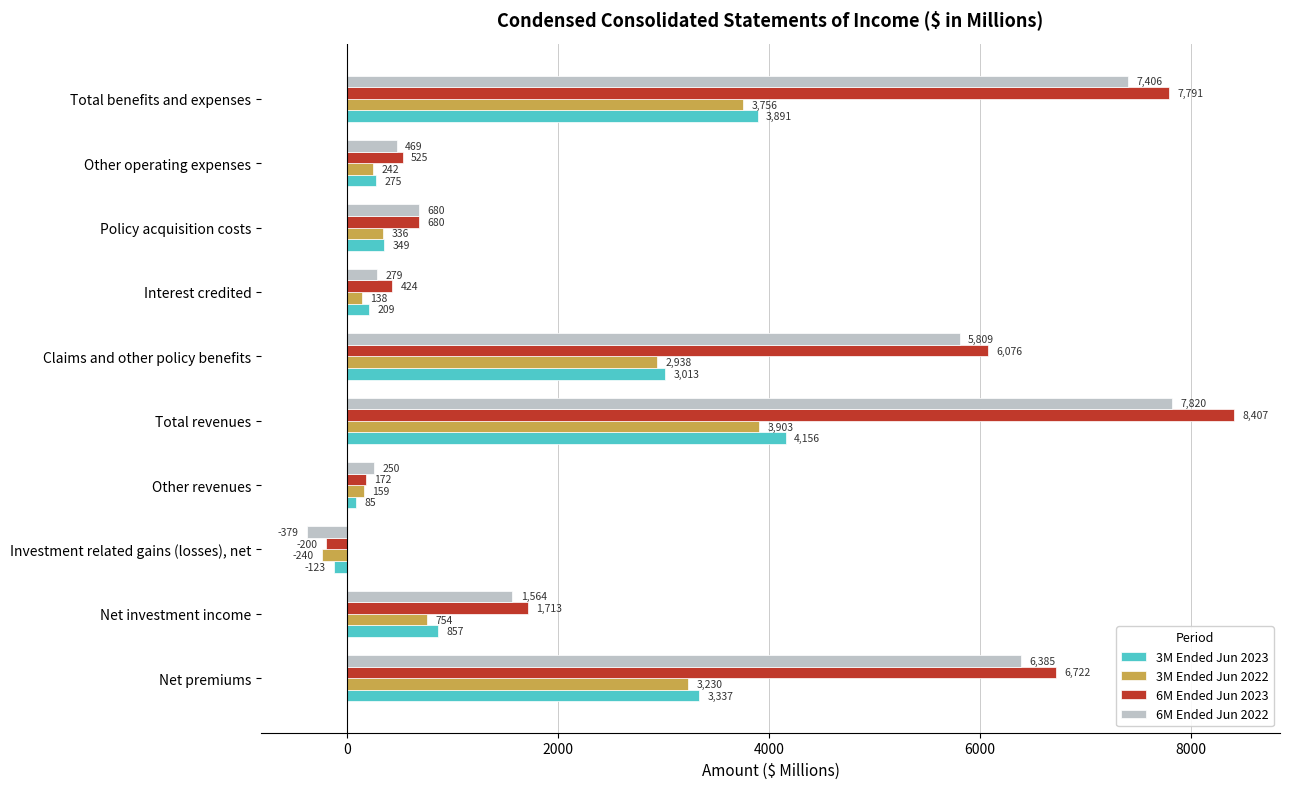

At how many categories does at least one series exceed 5017?

4